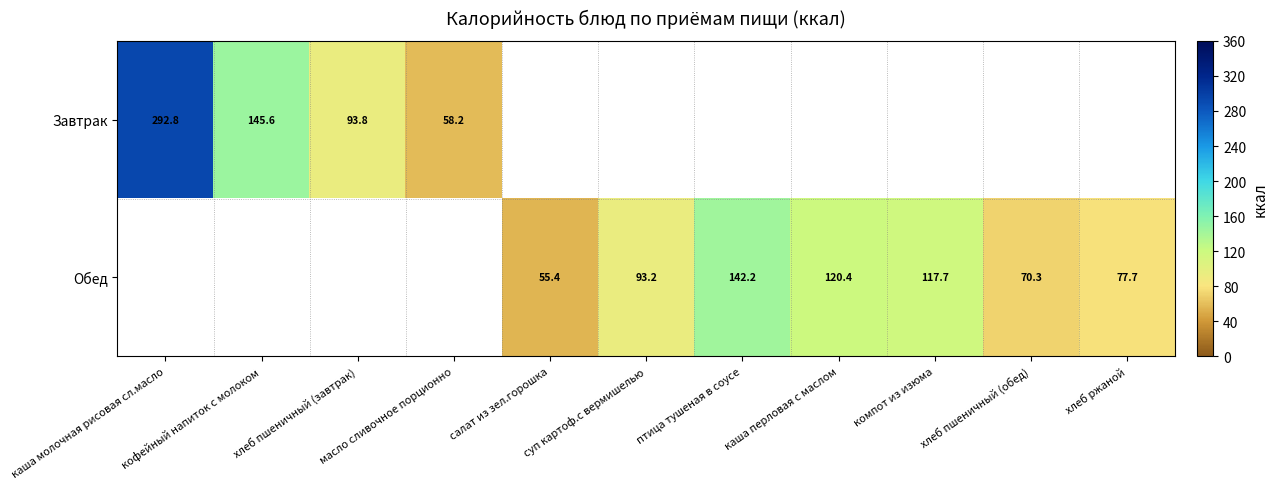

True or false: Обед has a value of 142.2 at птица тушеная в соусе.

True